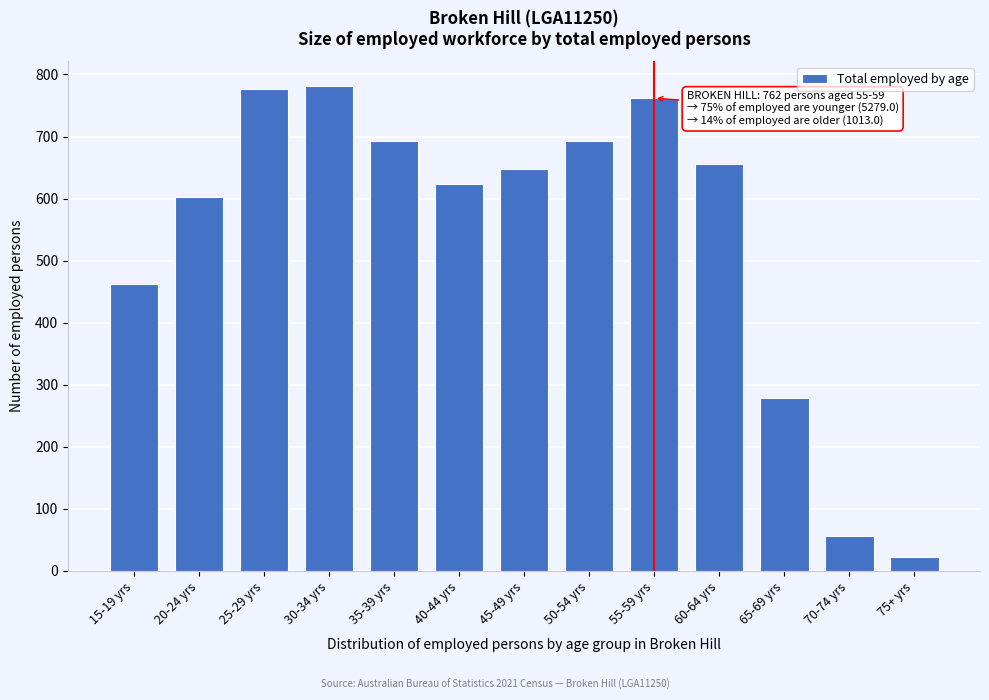

Reading left to right, list all the values displayed in this chart.

15-19 yrs=462	20-24 yrs=603	25-29 yrs=777	30-34 yrs=782	35-39 yrs=692	40-44 yrs=623	45-49 yrs=648	50-54 yrs=692	55-59 yrs=762	60-64 yrs=656	65-69 yrs=279	70-74 yrs=56	75+ yrs=22